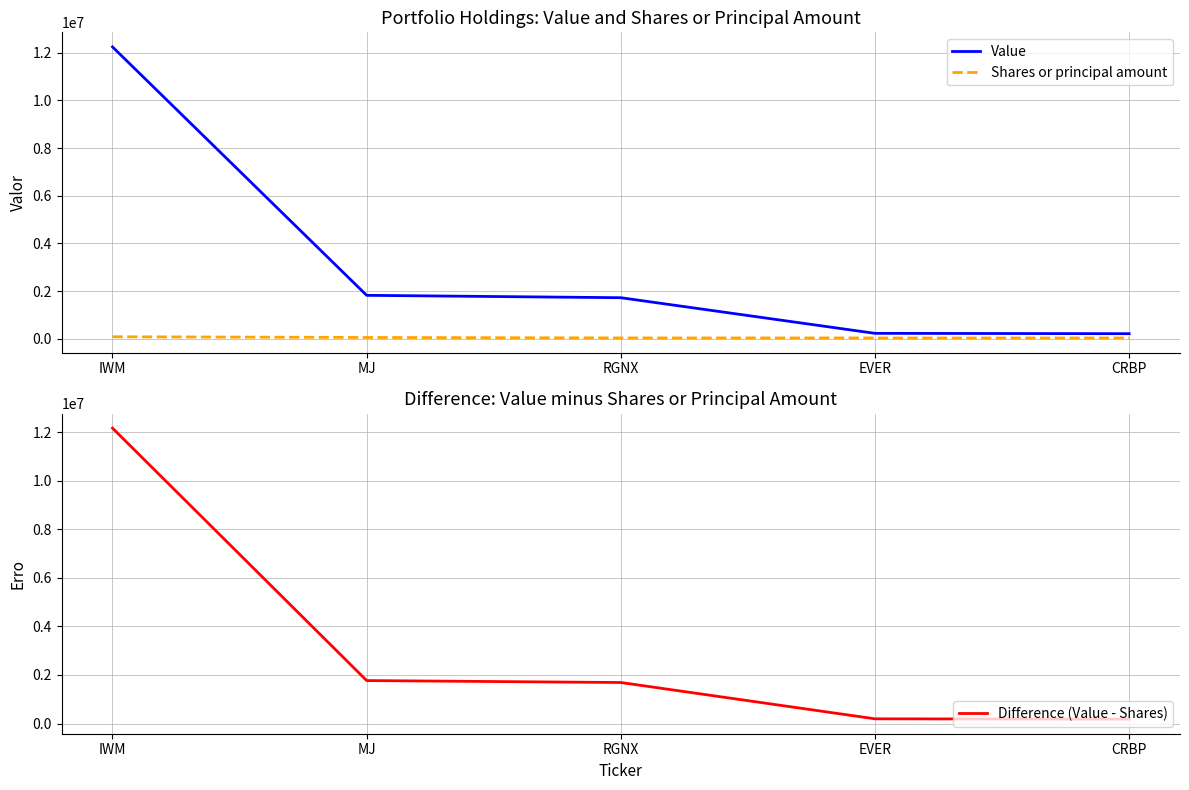

Which has a higher value, MJ or EVER?

MJ